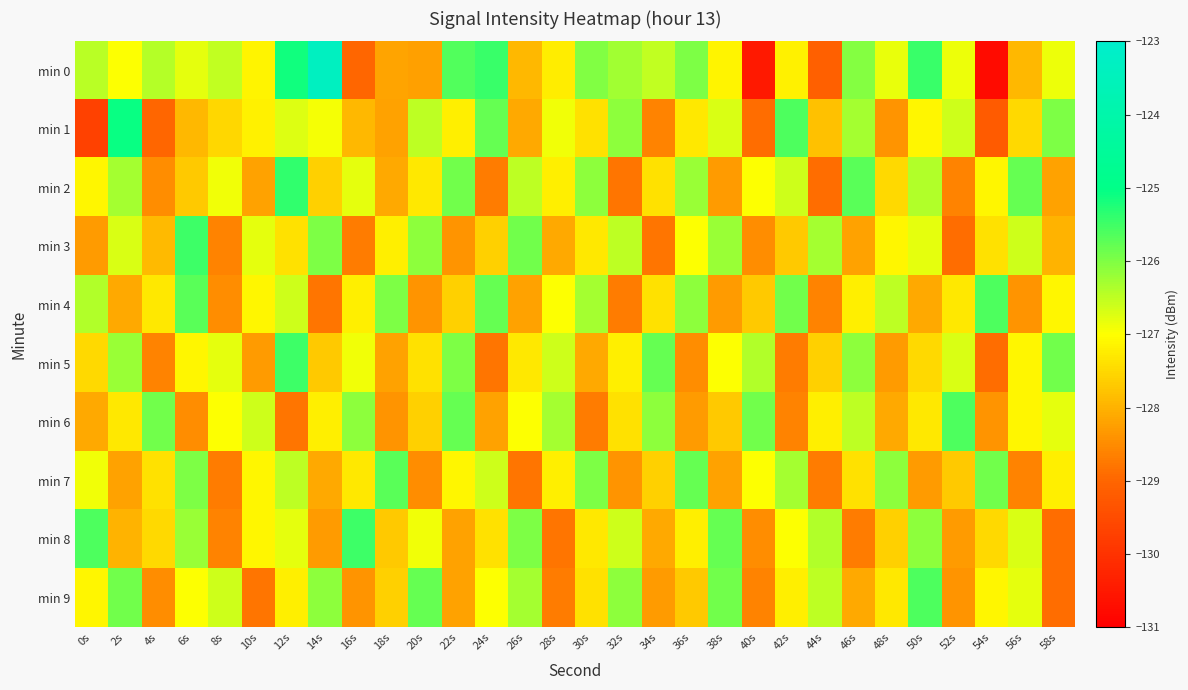

At which category does the chart reach its minimum across all series?

54s